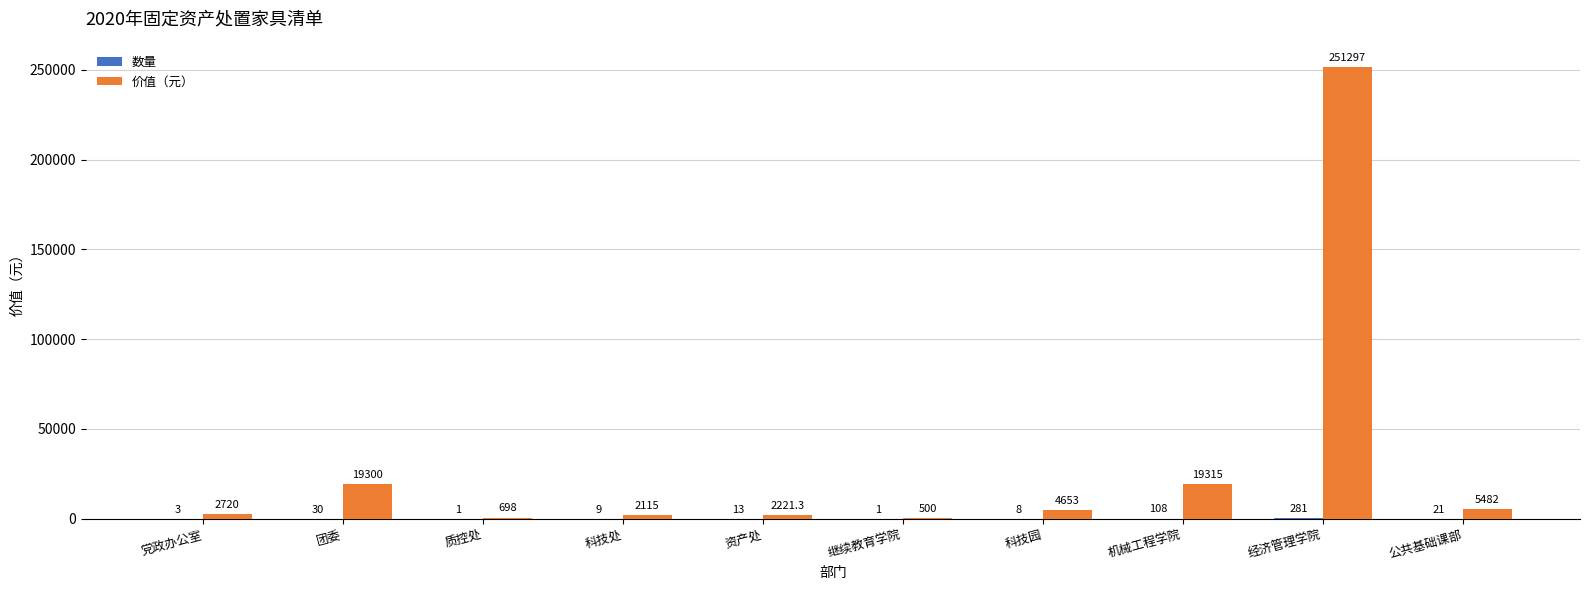

Are the bars grouped side by side (vs. stacked)?

Yes